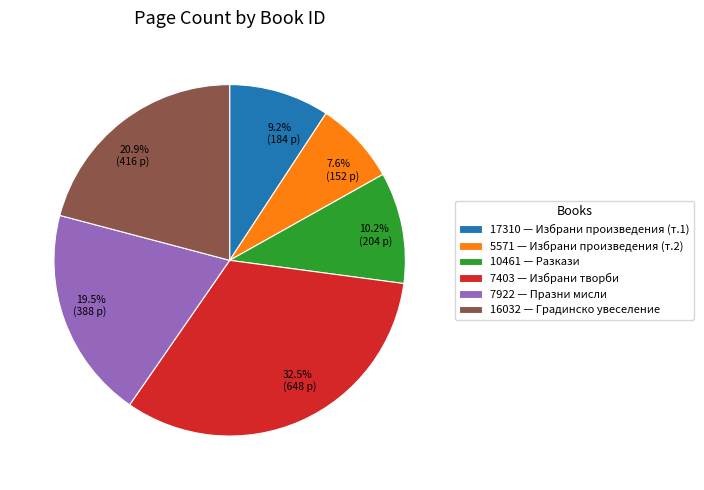

To the nearest percent, what is the average slice percentage?

17%